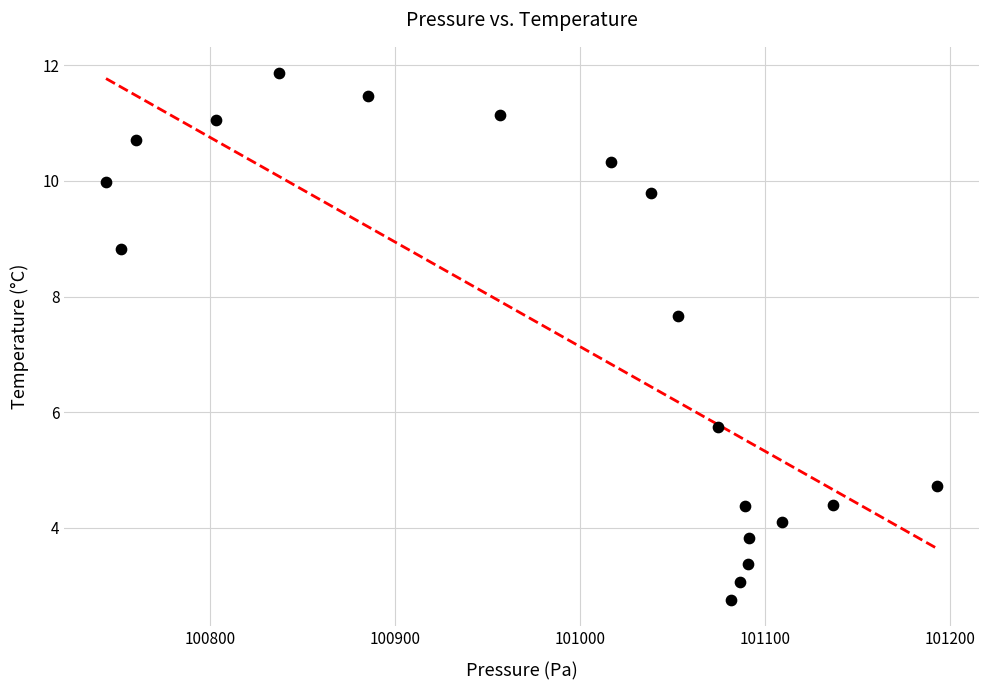

What is the range of X values (max minus min)?

449.5